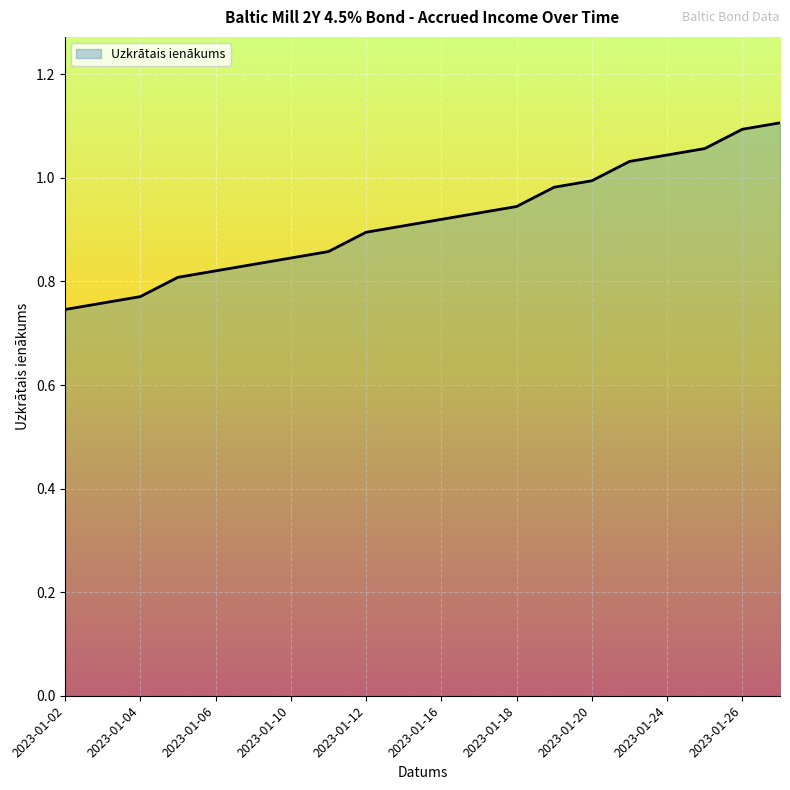

True or false: the data has more than 0 interior local peaks.

False